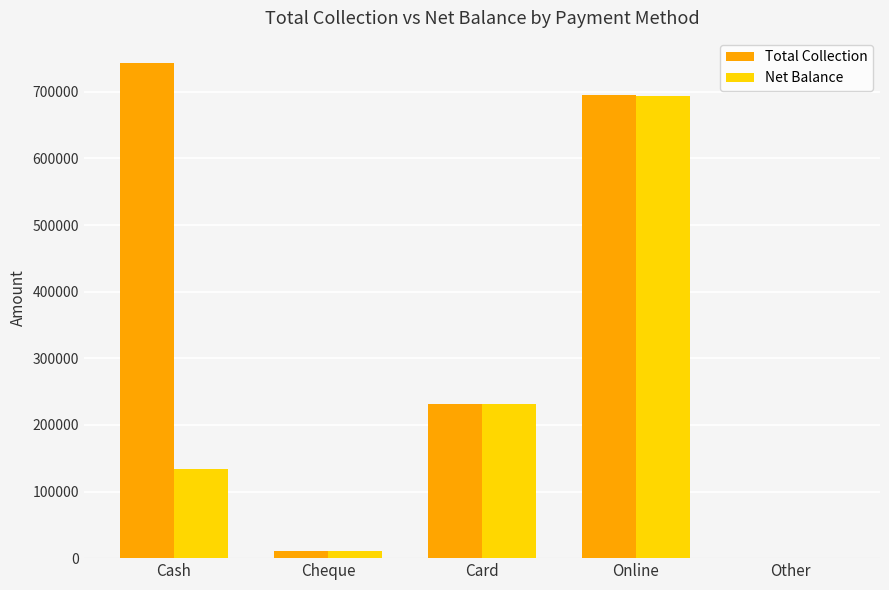

What is the sum of all Net Balance values?

1068986